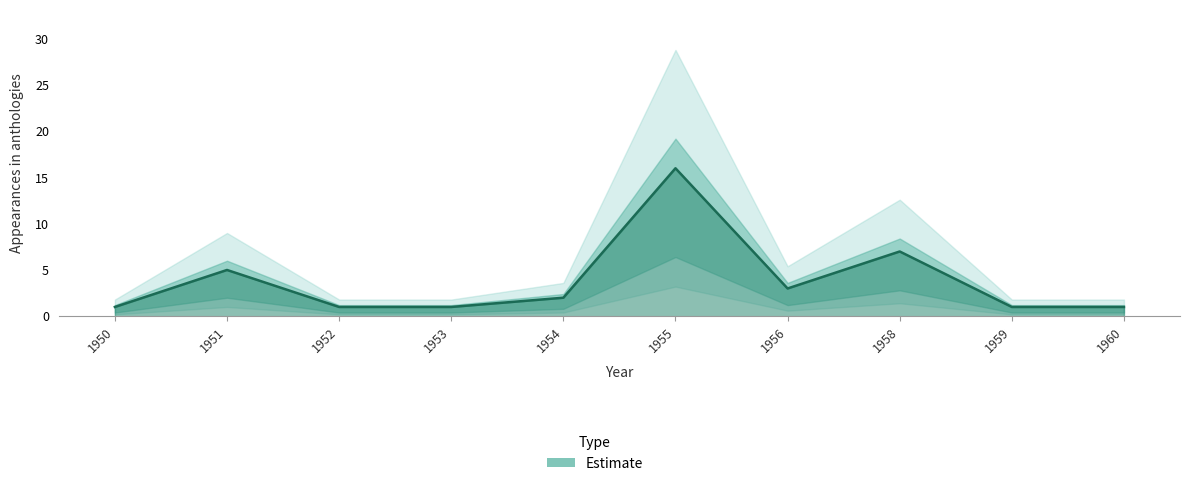

What is the smallest value displayed?

1